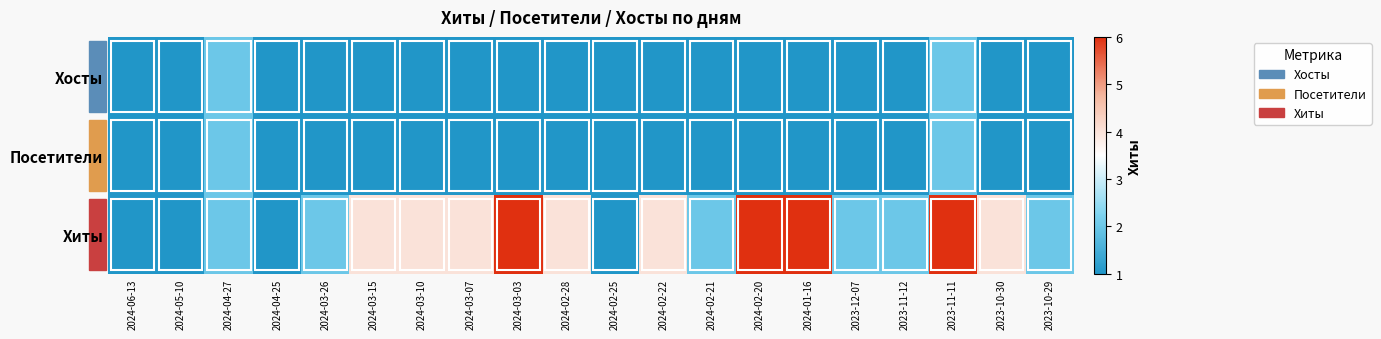

Reading right to left, list all the values displayed in this chart.

Хосты: 2023-10-29=1	2023-10-30=1	2023-11-11=2	2023-11-12=1	2023-12-07=1	2024-01-16=1	2024-02-20=1	2024-02-21=1	2024-02-22=1	2024-02-25=1	2024-02-28=1	2024-03-03=1	2024-03-07=1	2024-03-10=1	2024-03-15=1	2024-03-26=1	2024-04-25=1	2024-04-27=2	2024-05-10=1	2024-06-13=1
Посетители: 2023-10-29=1	2023-10-30=1	2023-11-11=2	2023-11-12=1	2023-12-07=1	2024-01-16=1	2024-02-20=1	2024-02-21=1	2024-02-22=1	2024-02-25=1	2024-02-28=1	2024-03-03=1	2024-03-07=1	2024-03-10=1	2024-03-15=1	2024-03-26=1	2024-04-25=1	2024-04-27=2	2024-05-10=1	2024-06-13=1
Хиты: 2023-10-29=2	2023-10-30=4	2023-11-11=6	2023-11-12=2	2023-12-07=2	2024-01-16=6	2024-02-20=6	2024-02-21=2	2024-02-22=4	2024-02-25=1	2024-02-28=4	2024-03-03=6	2024-03-07=4	2024-03-10=4	2024-03-15=4	2024-03-26=2	2024-04-25=1	2024-04-27=2	2024-05-10=1	2024-06-13=1